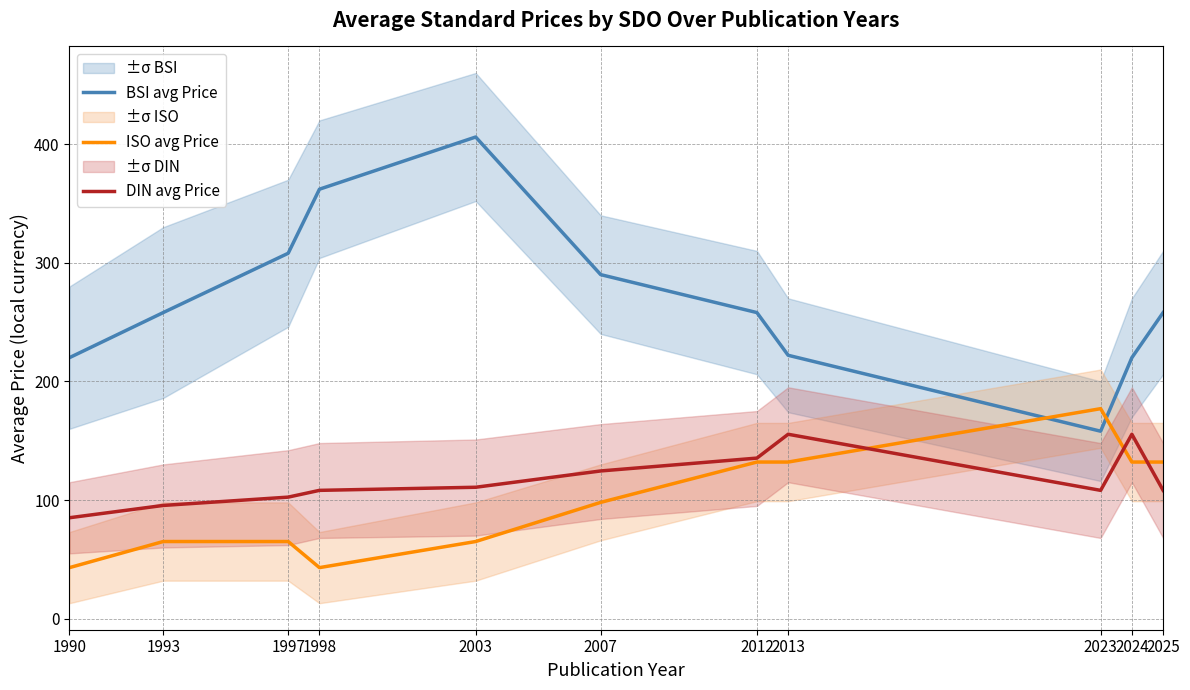

What is the value of the BSI avg Price point at the 4th from the left?

362.0